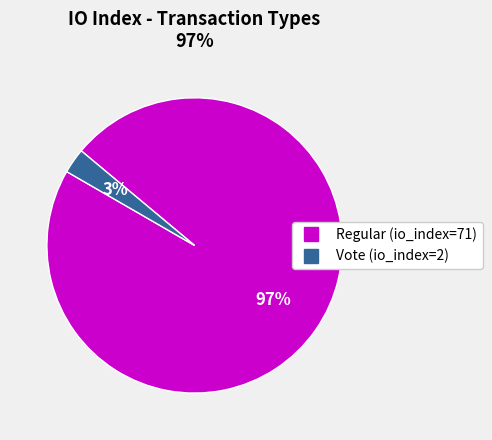

Which slice is the smallest?

Vote (io_index=2)